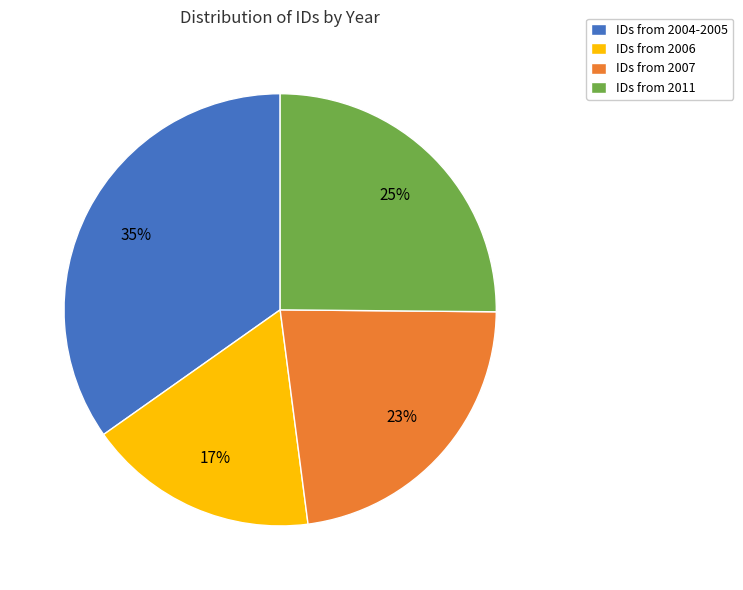

To the nearest percent, what is the difference between the largest and smallest slice percentages?

18%